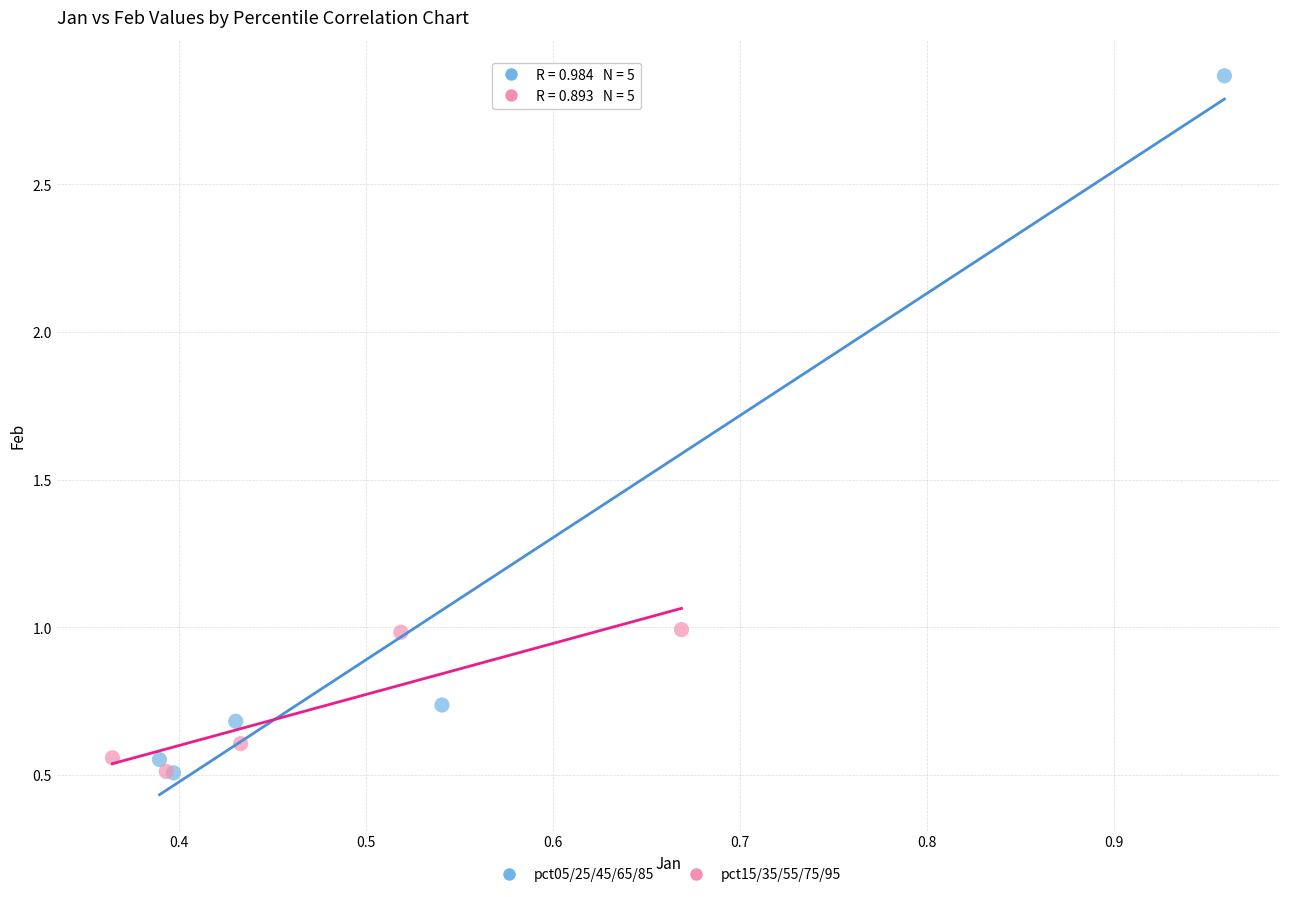

Which series reaches the maximum Y coordinate?

pct05/25/45/65/85